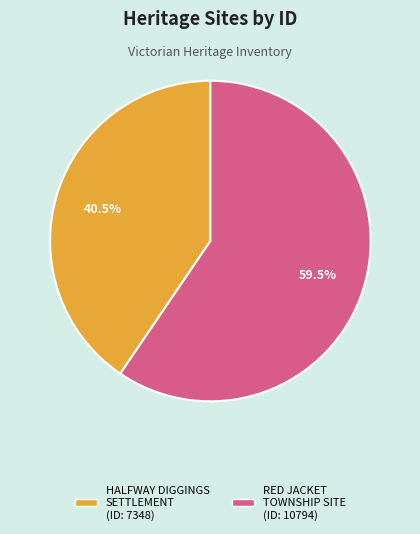

Do HALFWAY DIGGINGS SETTLEMENT and RED JACKET TOWNSHIP SITE together represent more than half of the pie?

Yes